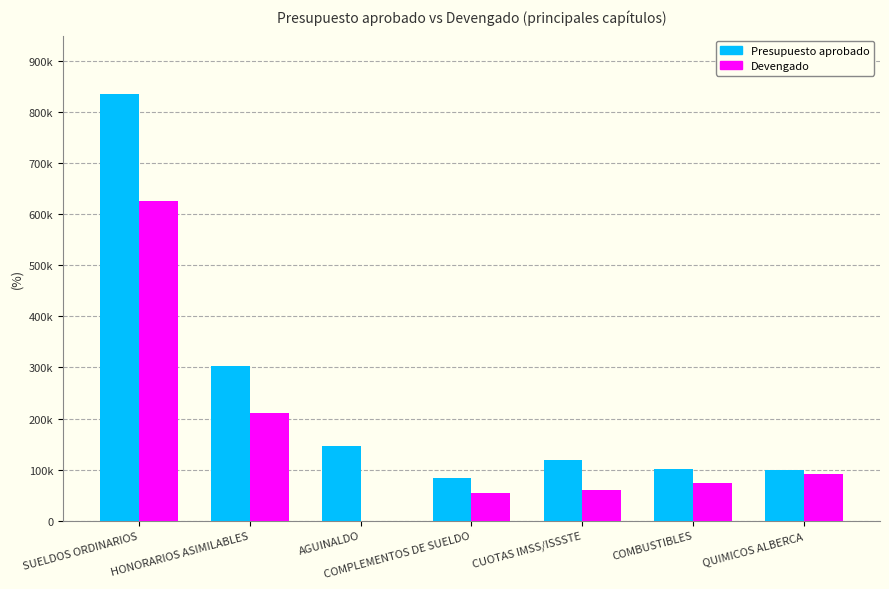

Is it true that Presupuesto aprobado equals 82657.1 at COMPLEMENTOS DE SUELDO?

True